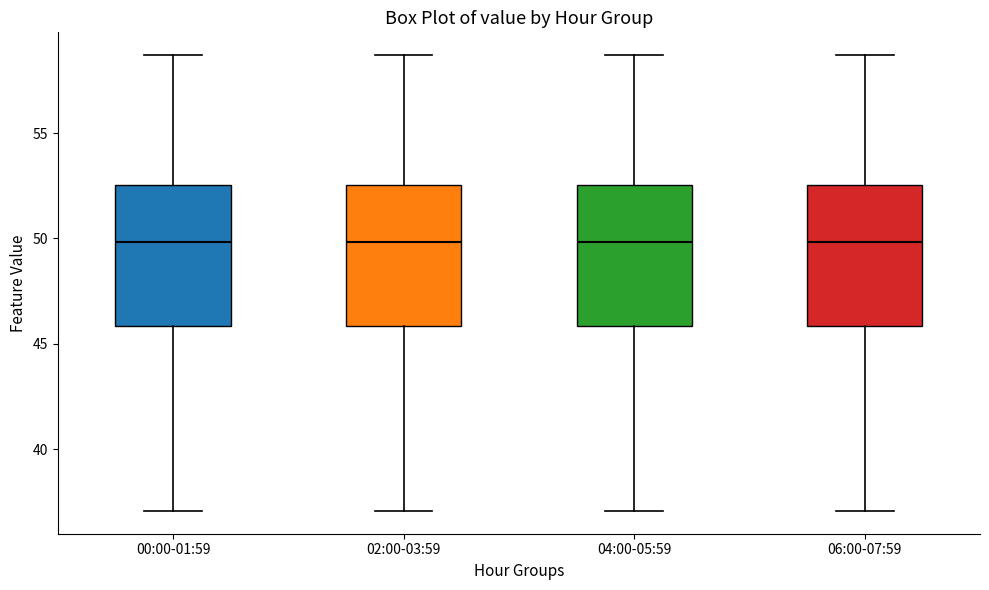

Where does the lower whisker of the box for 06:00-07:59 end on the y-axis? The values are not printed on the chart, so give them approximately, as read against the axis.

37.0